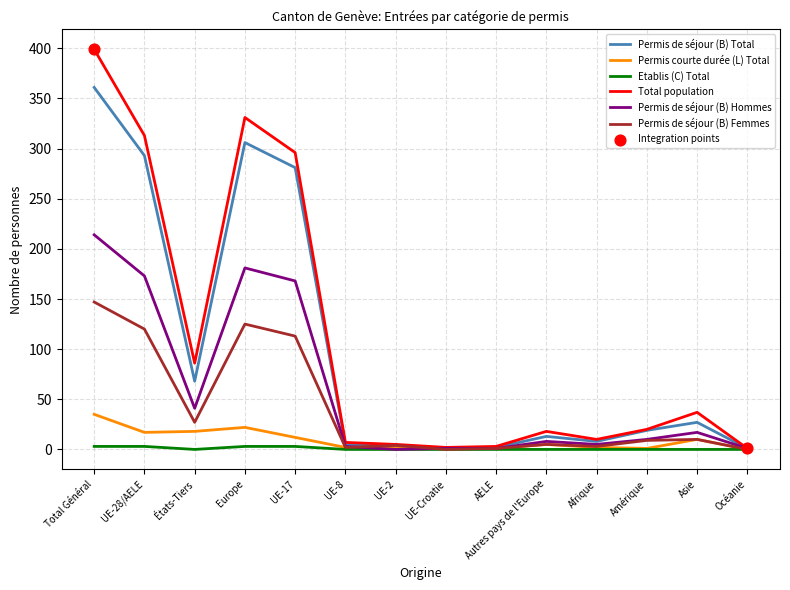

What is the total value across all series at AELE?

8